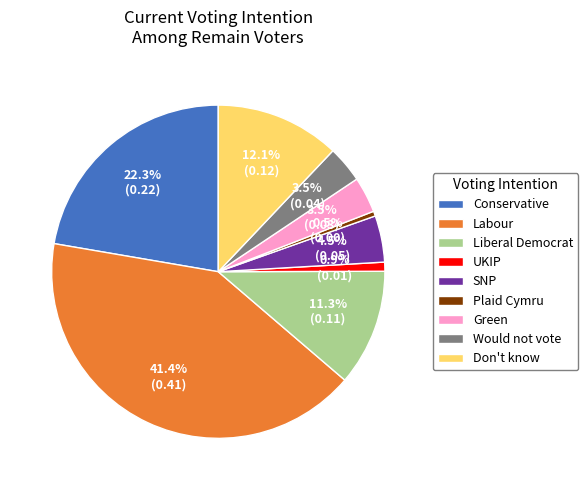

Which category has the biggest portion of the pie?

Labour